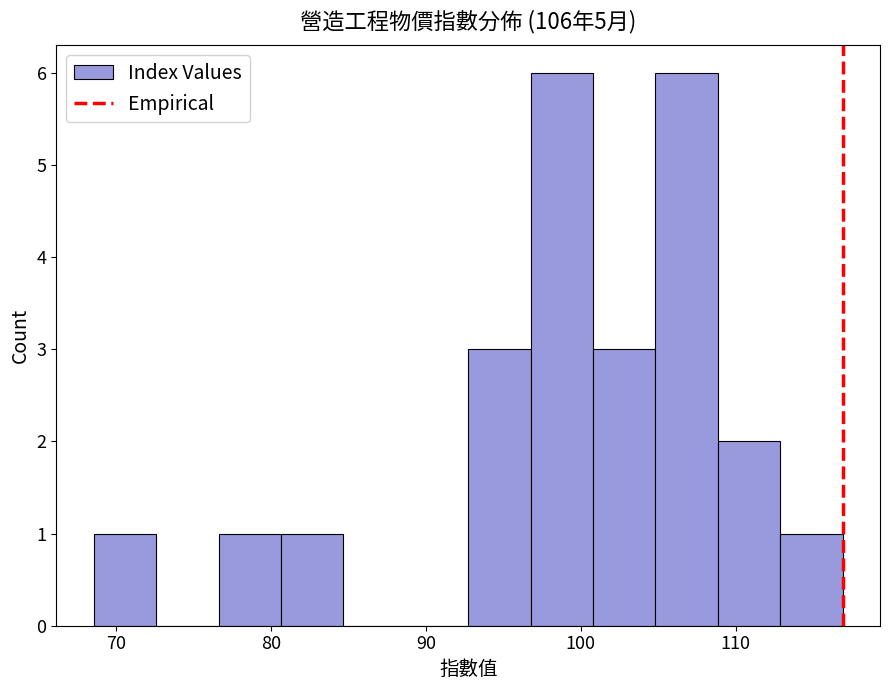

Reading left to right, list every bar in this chart as the range it spans on the x-axis followed by its height. Neither the bar edges nor the heights are printed on the chart, so give them approximately, as read against the axes.

69 to 73: 1
73 to 77: 0
77 to 81: 1
81 to 85: 1
85 to 89: 0
89 to 93: 0
93 to 97: 3
97 to 101: 6
101 to 105: 3
105 to 109: 6
109 to 113: 2
113 to 117: 1